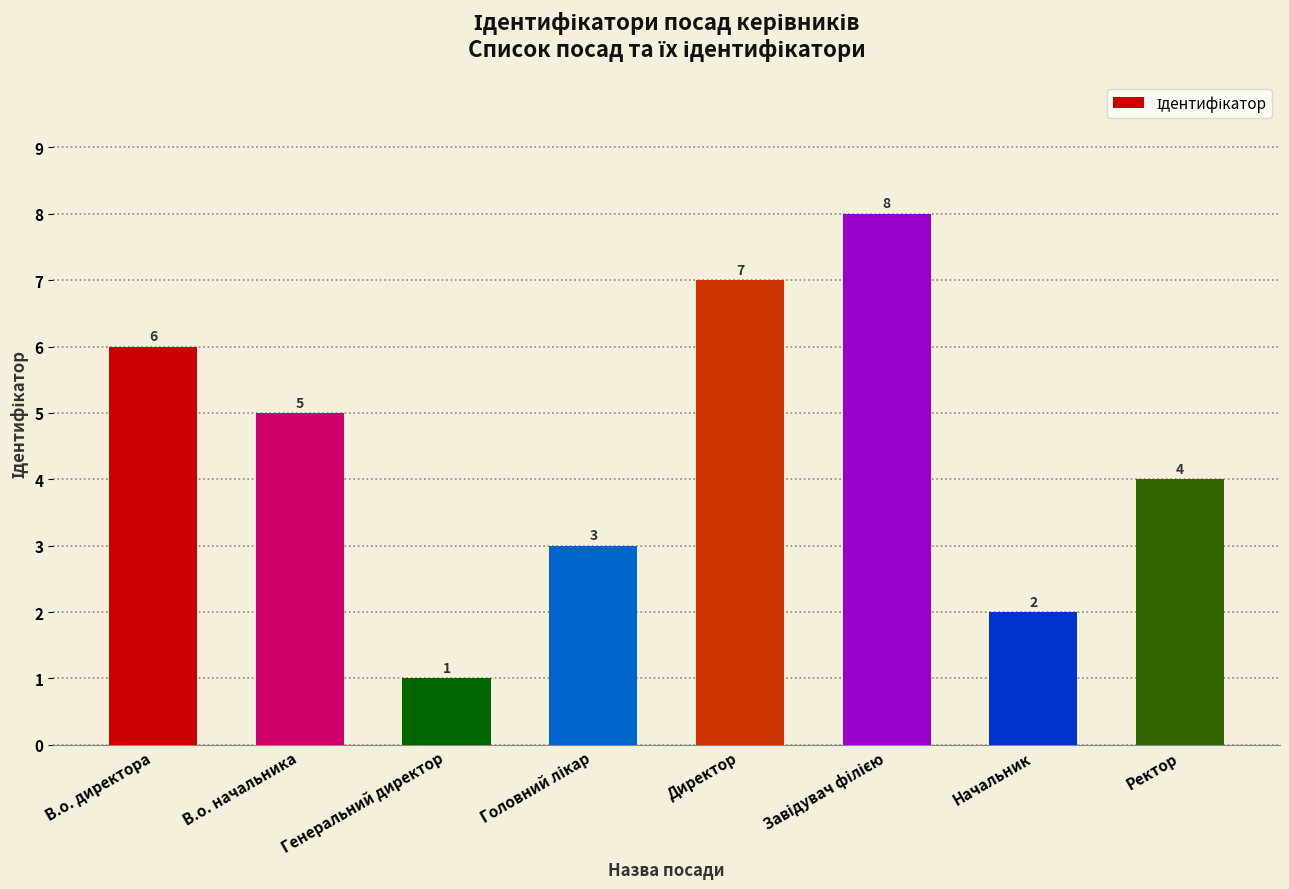

Which has a higher value, Генеральний директор or Ректор?

Ректор